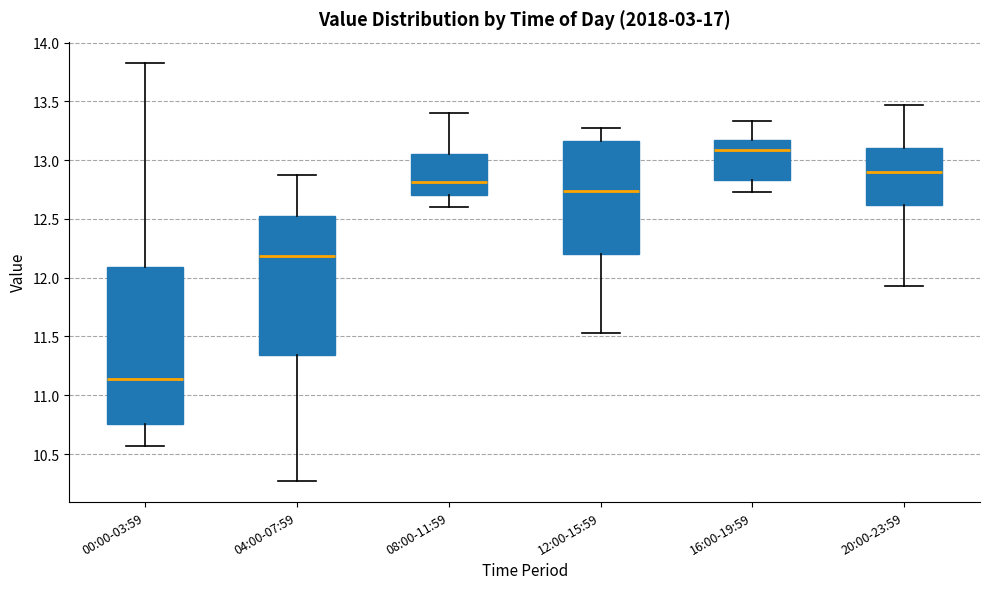

Which box has the highest median line?

16:00-19:59